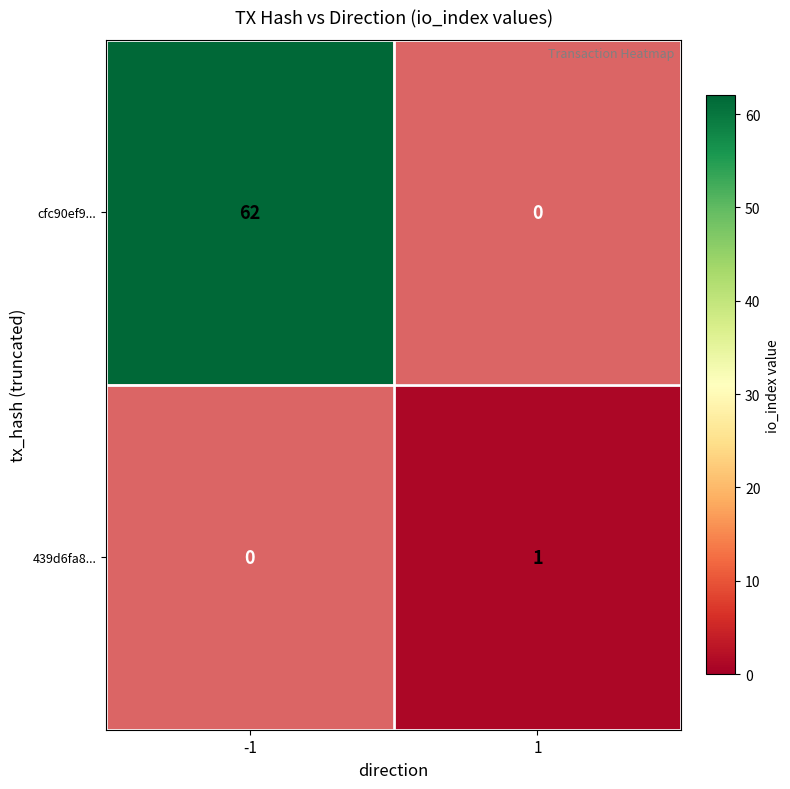

At which category is the sum across all series the highest?

-1